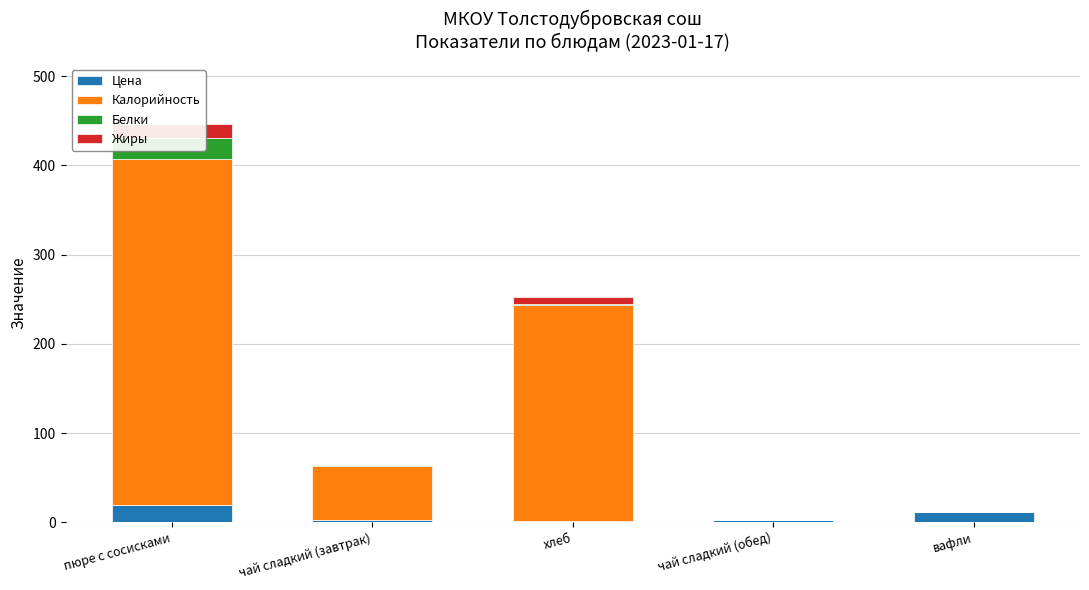

What is the difference between the highest and lowest values at хлеб?

241.0